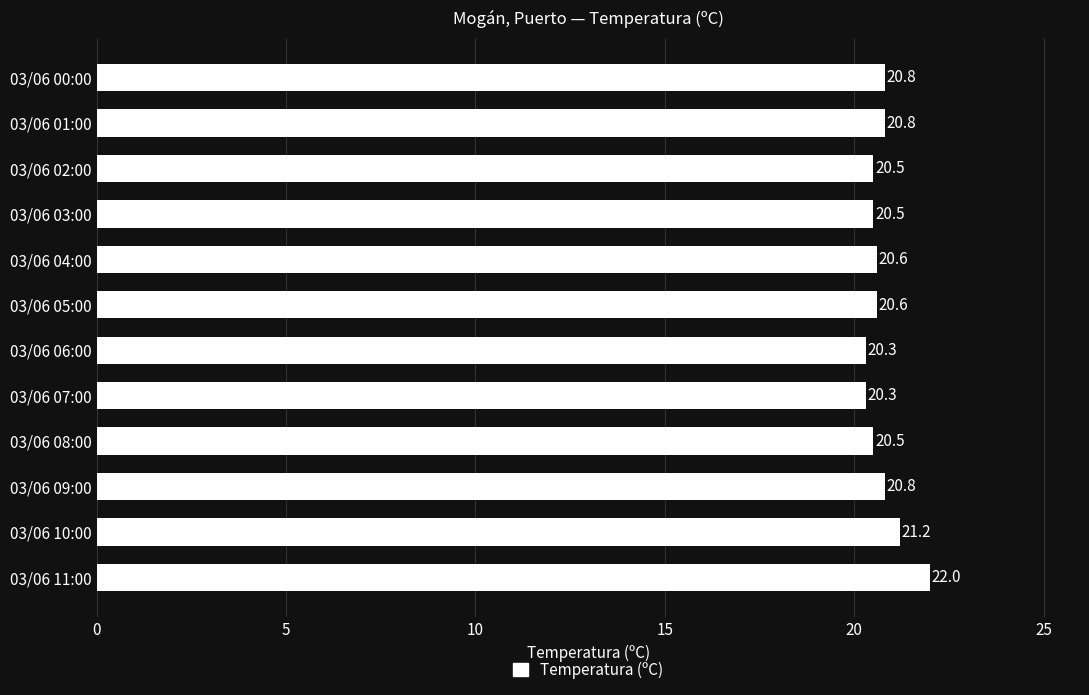

True or false: the data shows 31.0 at 03/06 11:00.

False